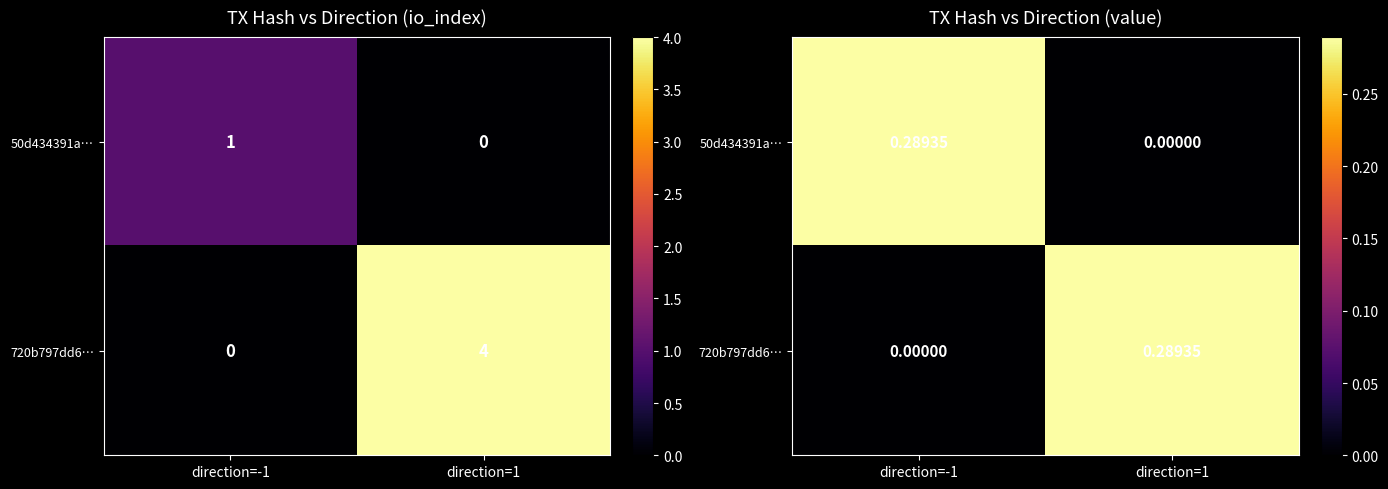

What is the difference between the maximum and minimum values in the 720b797dd6… series?

0.3